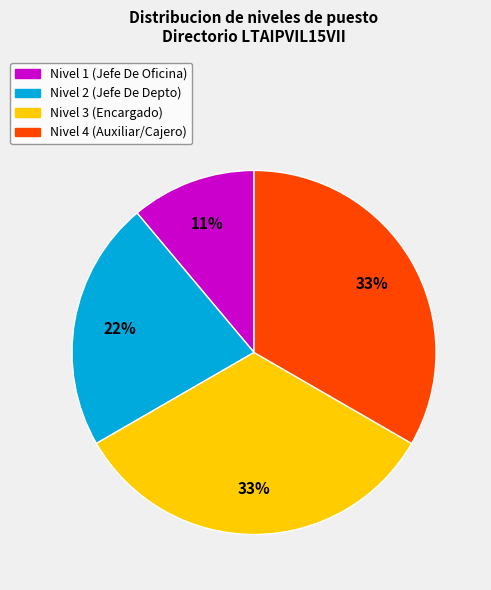

What is the smallest slice in the pie chart?

Nivel 1 (Jefe De Oficina)